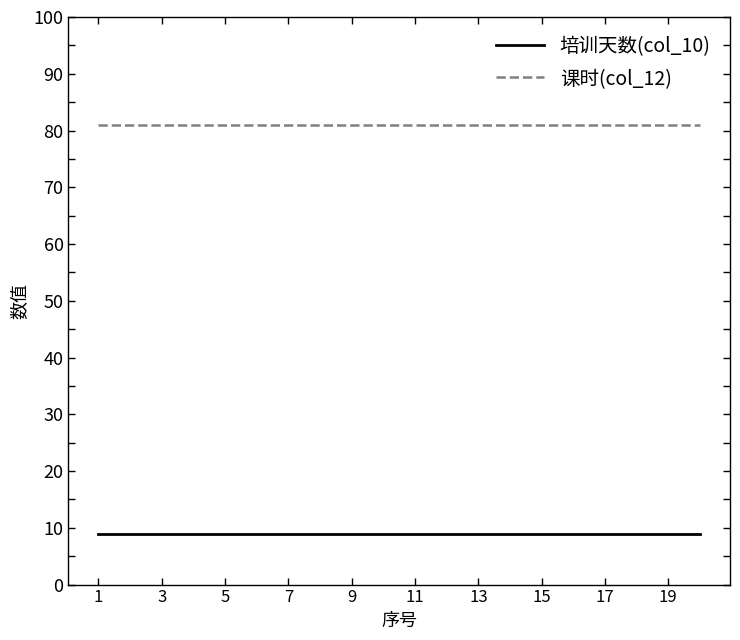

What is the greatest value displayed?

81